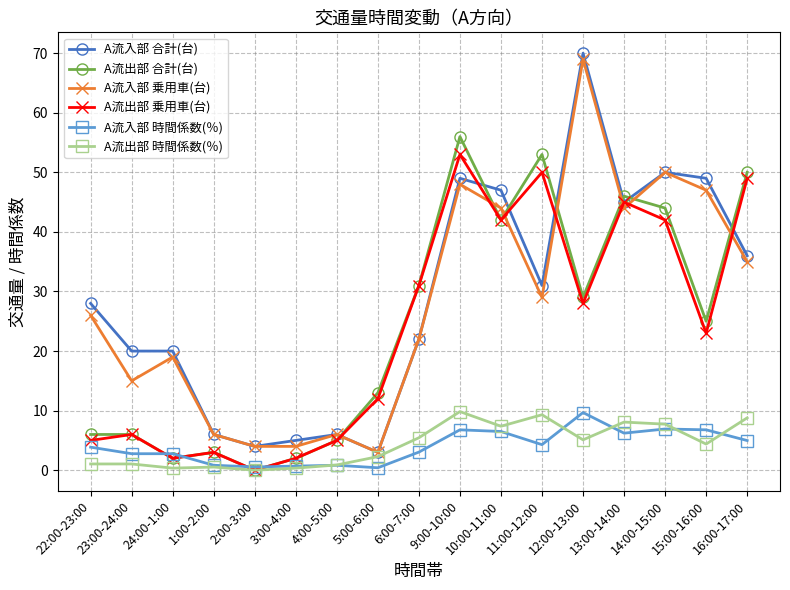

What is the maximum value shown in the chart?

70.0